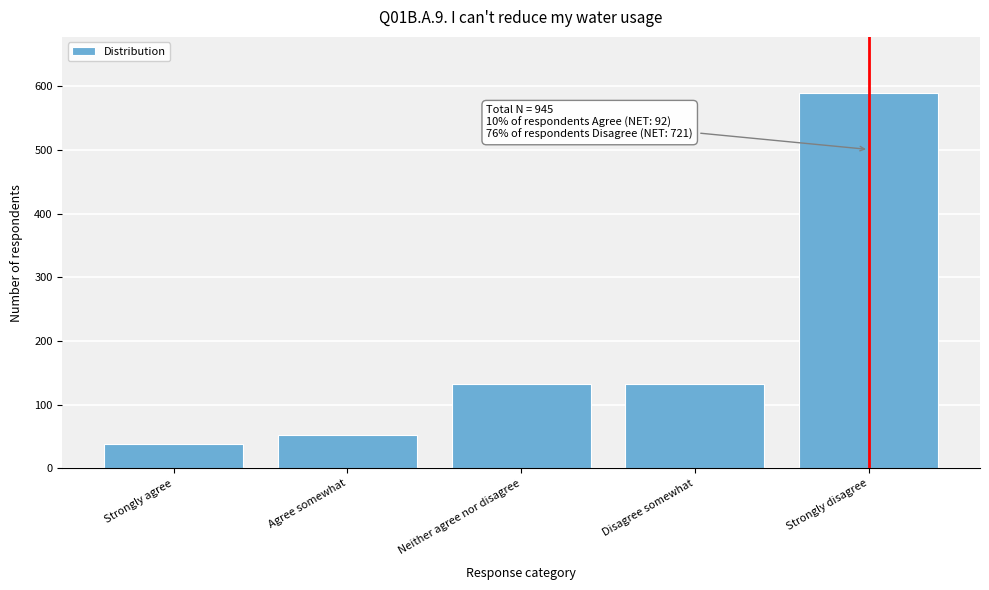

Reading left to right, list all the values displayed in this chart.

Strongly agree=39	Agree somewhat=53	Neither agree nor disagree=132	Disagree somewhat=132	Strongly disagree=589